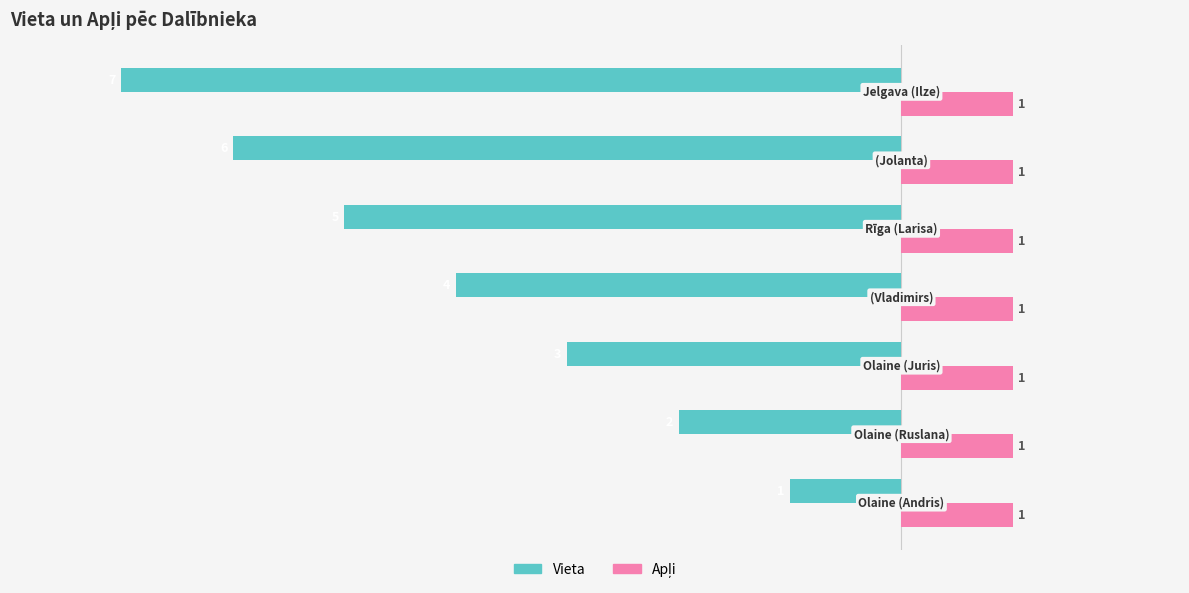

At how many categories does at least one series exceed 0?

7